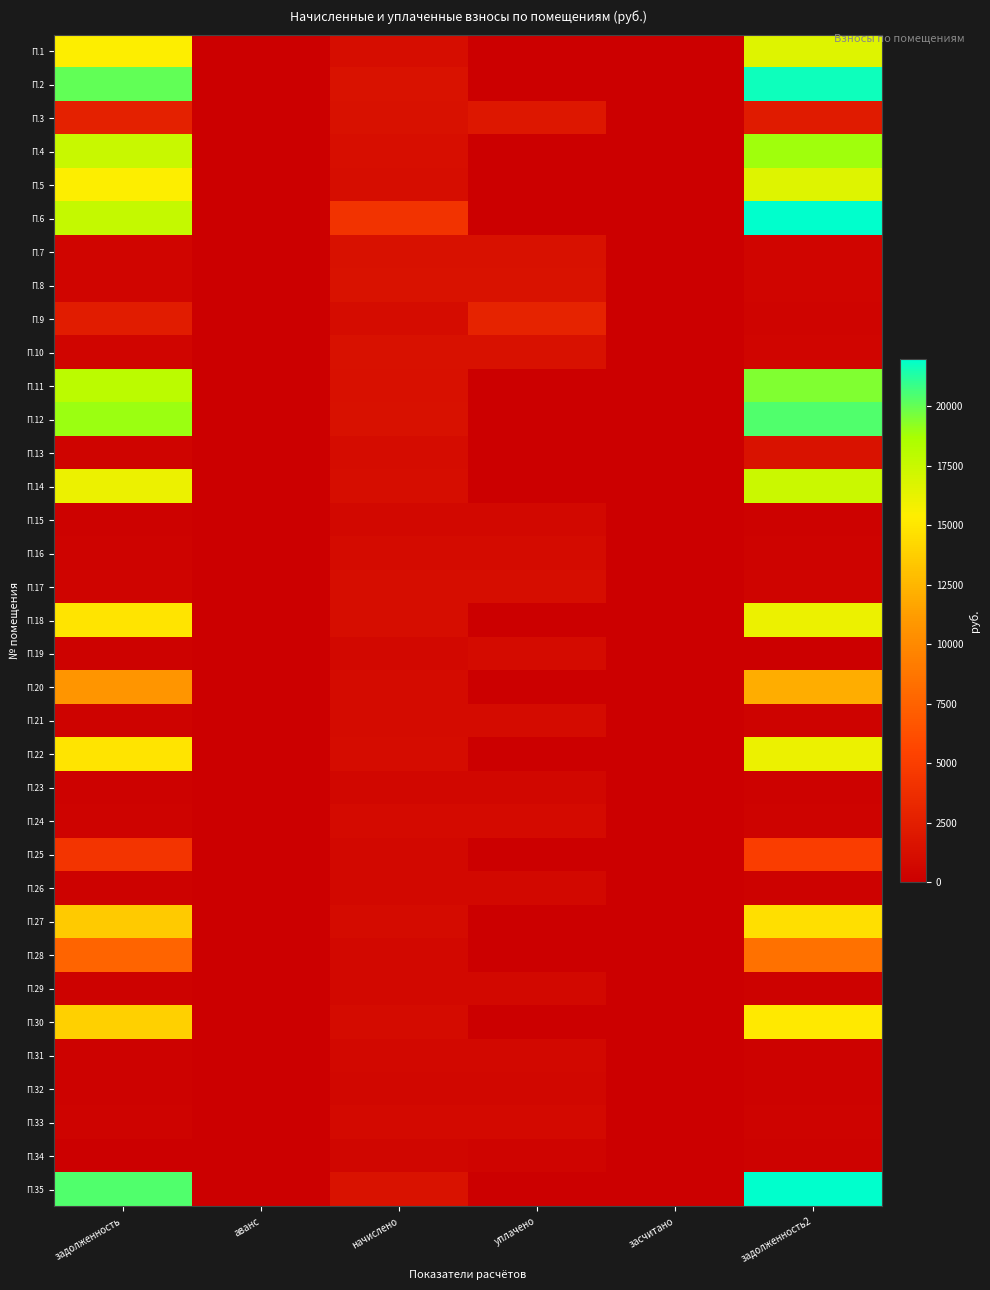

How many categories are shown in the chart?

6